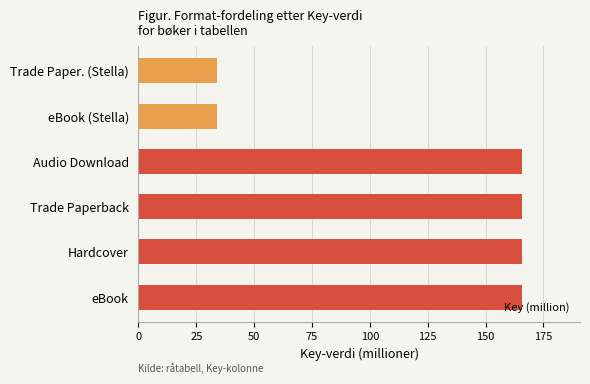

Which has a higher value, Hardcover or eBook (Stella)?

Hardcover